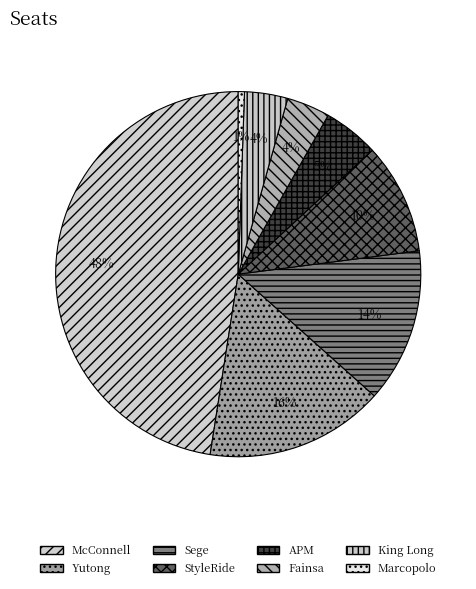

The Fainsa slice represents 1% of the pie. True or false?

False